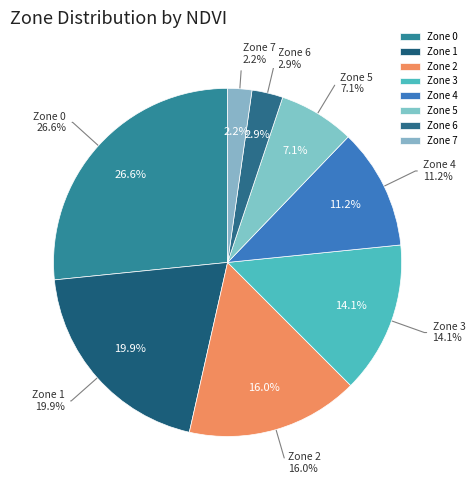

To the nearest percent, what is the difference between the Zone 7 and Zone 0 slice percentages?

24%